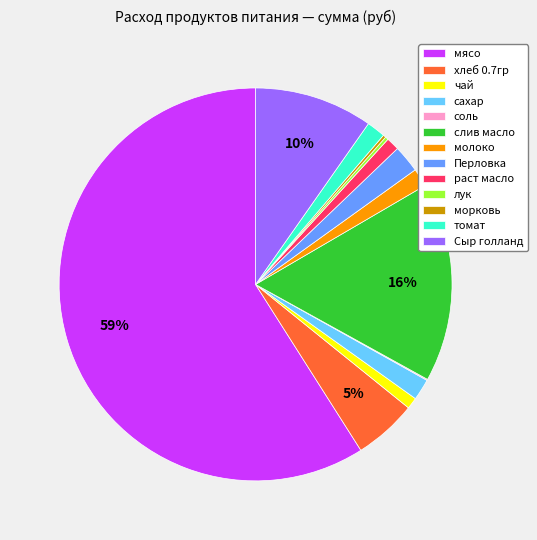

Which has a higher value, Перловка or Сыр голланд?

Сыр голланд